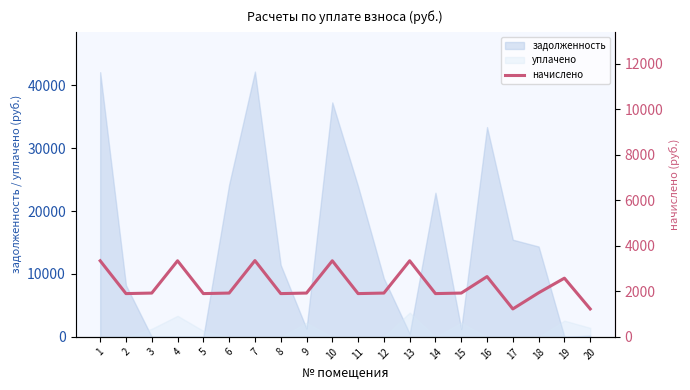

Where does the data first go above 1926?

1